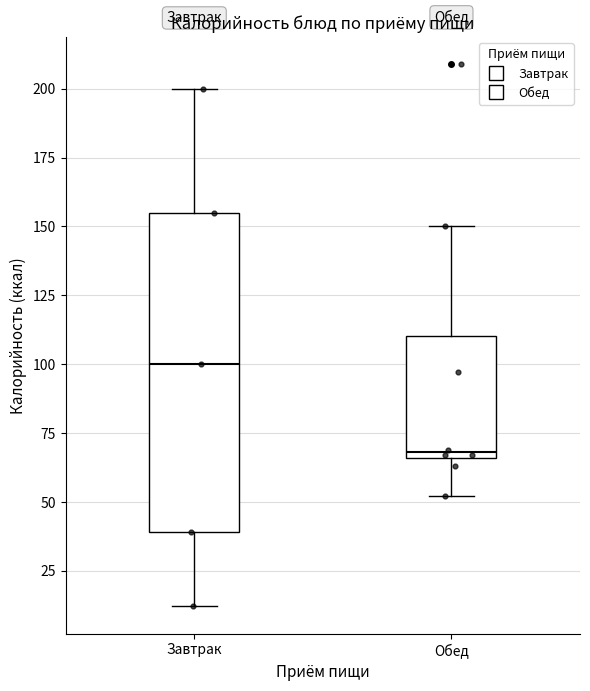

Which box has the highest median line?

Завтрак